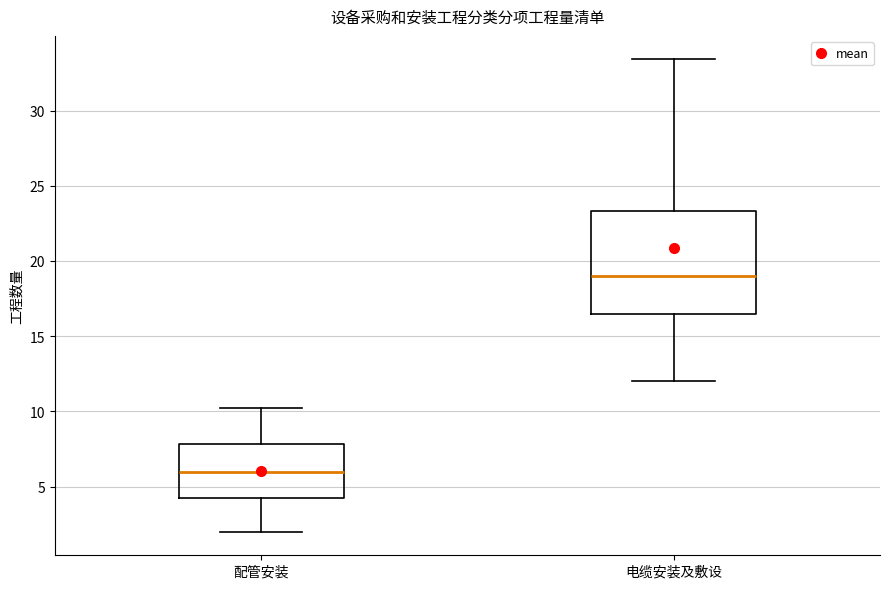

Where does the median line of the box for 配管安装 sit on the y-axis? The values are not printed on the chart, so give them approximately, as read against the axis.

6.0